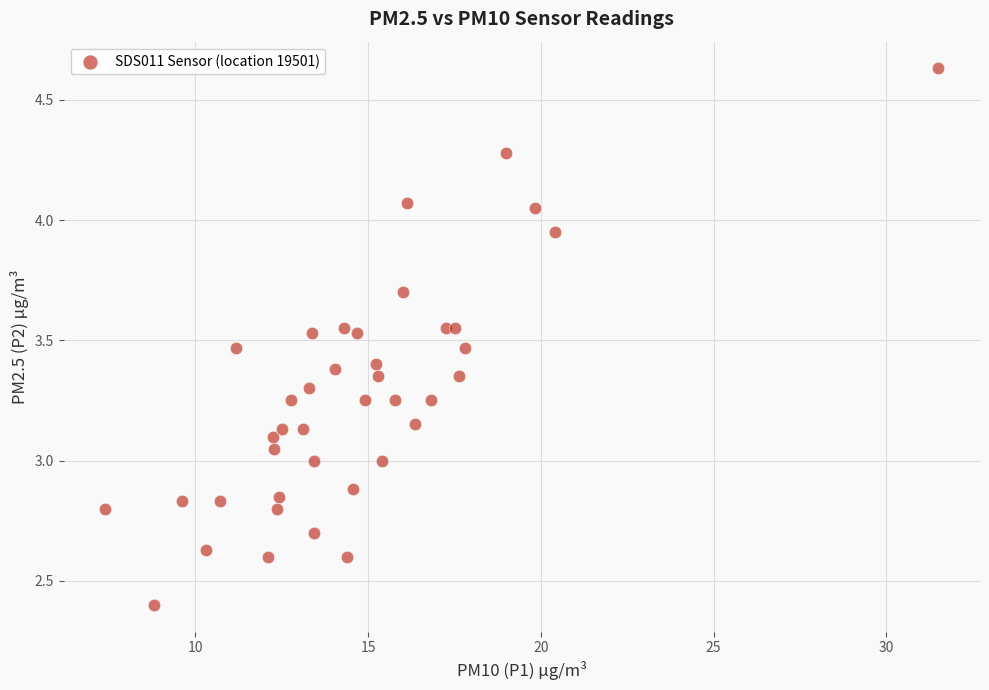

What is the range of Y values (max minus min)?

2.2